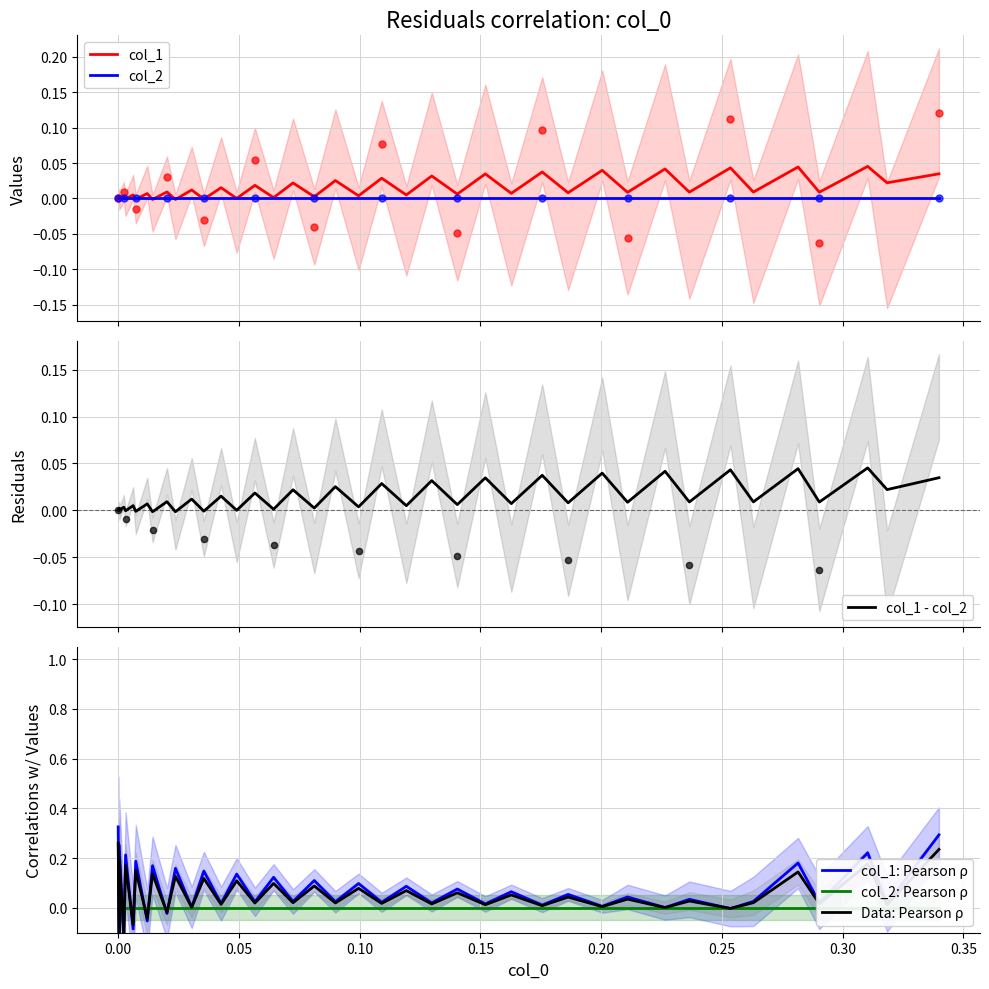

Which series has the largest total across all categories?

col_1: Pearson ρ